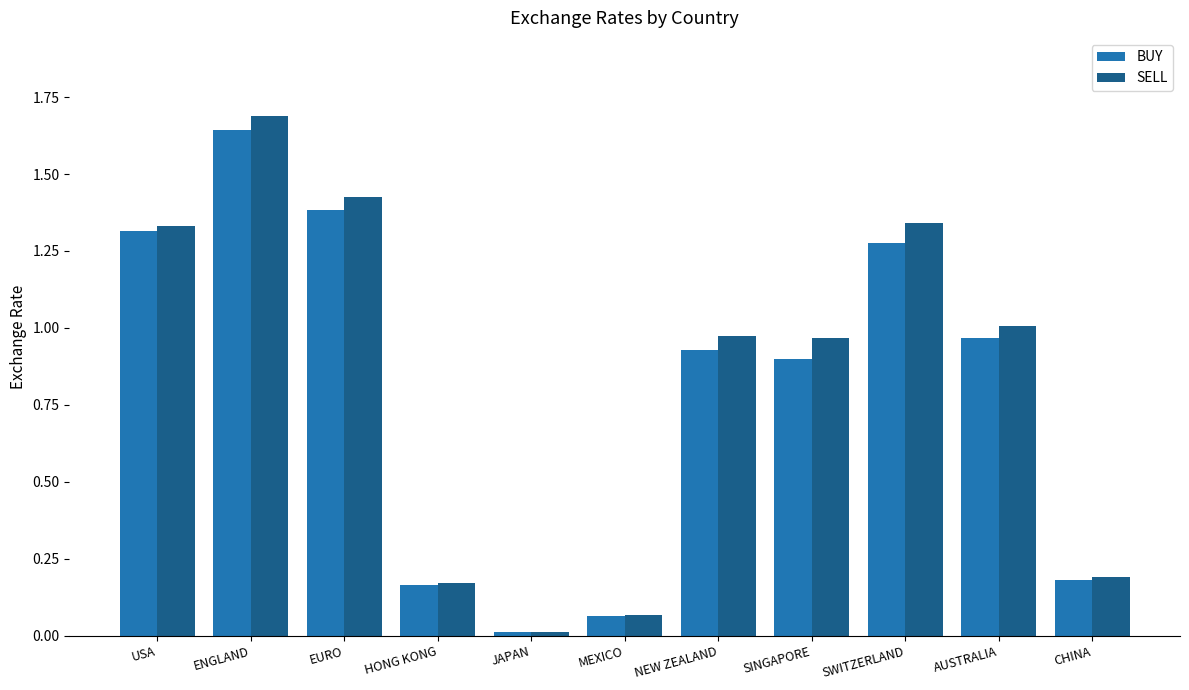

What position from the right is NEW ZEALAND?

5